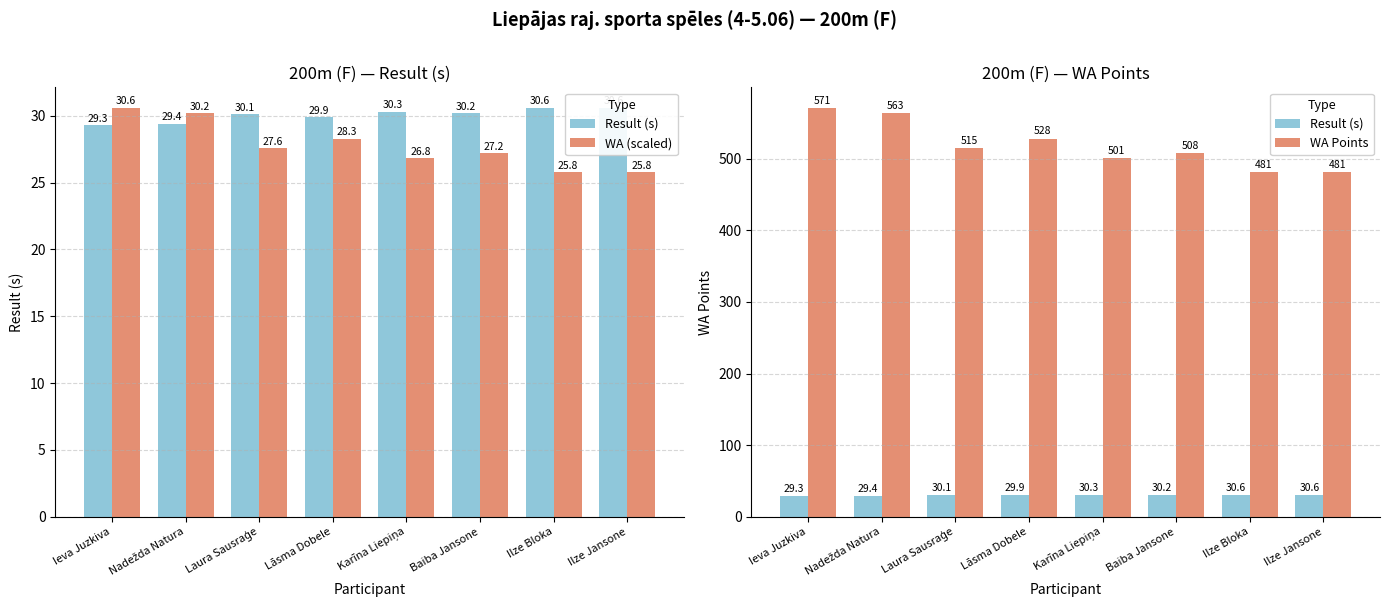

At which label is Result (s) closest to 29?

Ieva Juzkiva